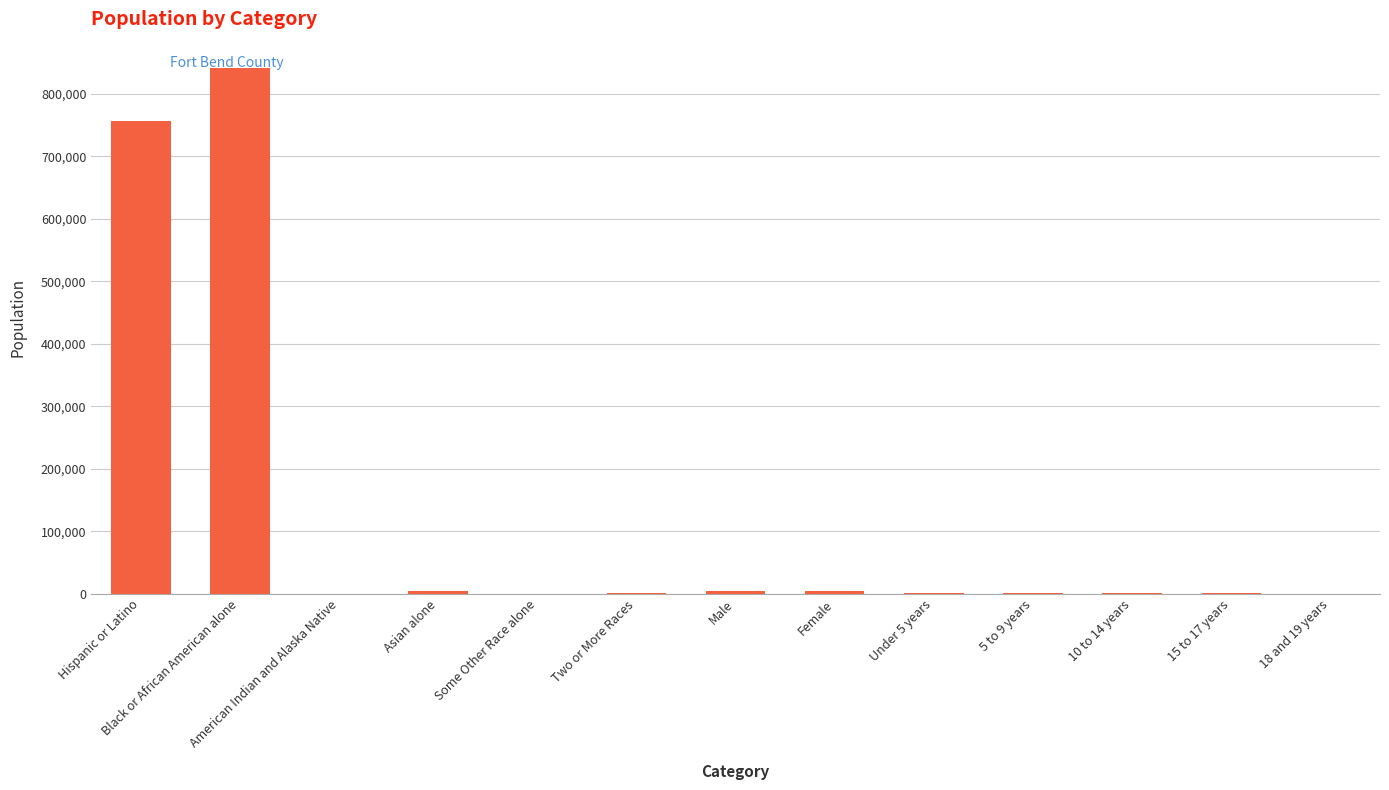

The chart shows a value of 756138 at Hispanic or Latino. True or false?

True